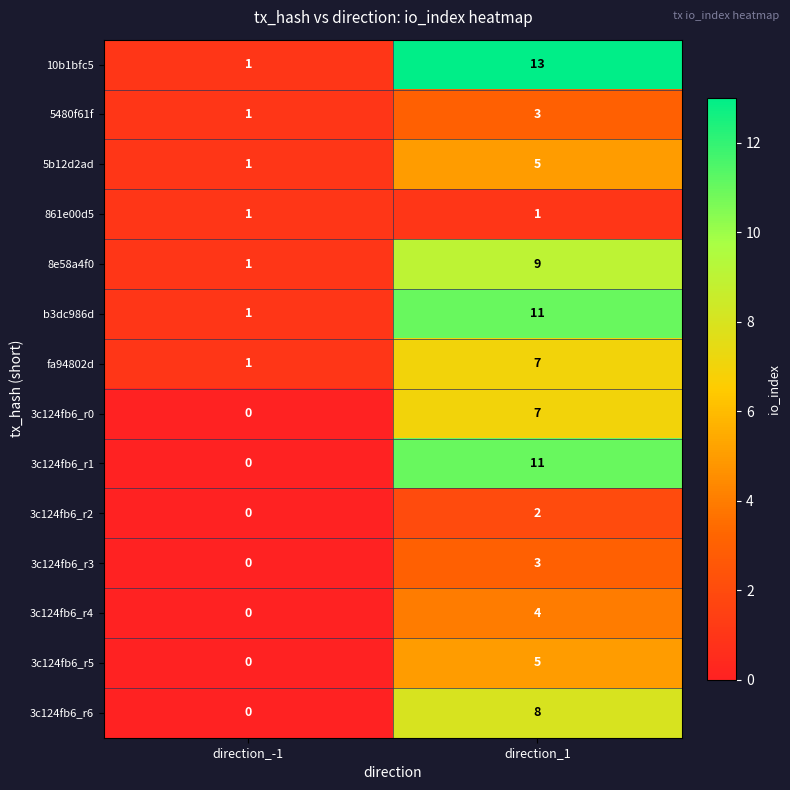

Which series has the largest total across all categories?

10b1bfc5